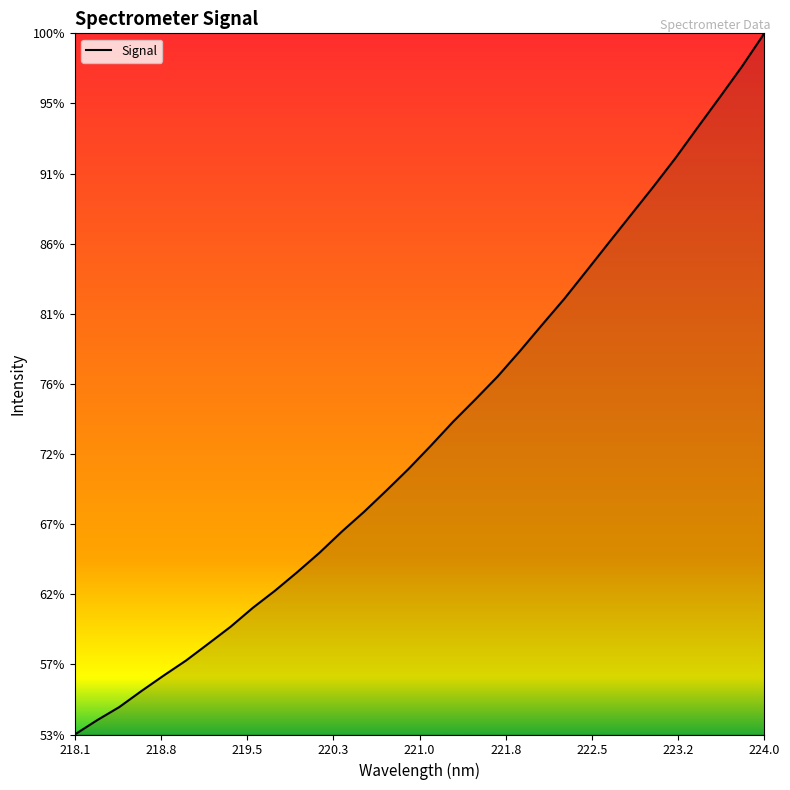

Which category has the lowest value across all series?

218.1